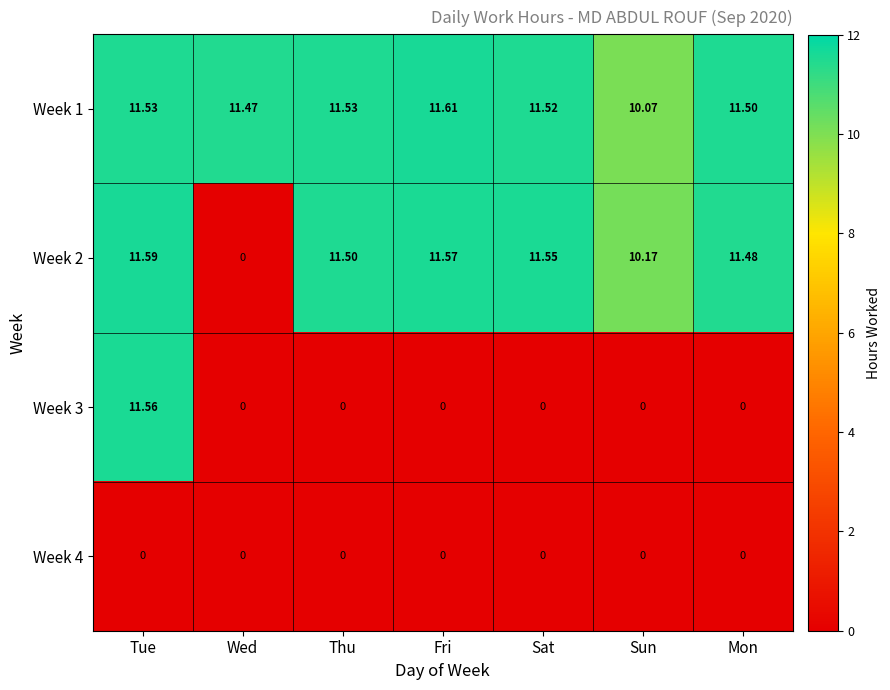

Is the value of Week 4 at Fri greater than the value of Week 2 at Sun?

No